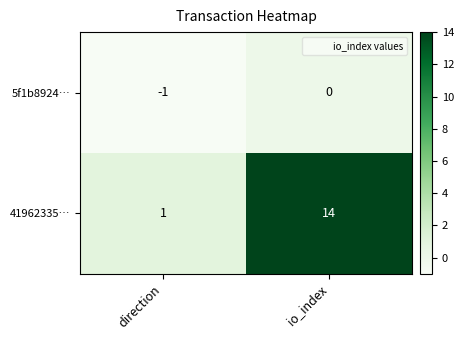

Which series changed the most between direction and io_index?

41962335…